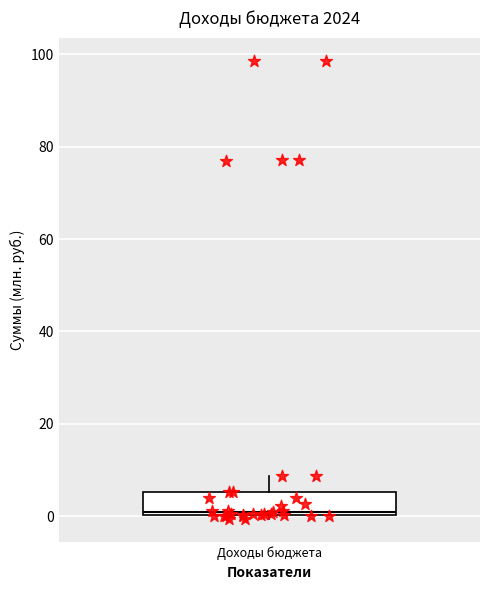

Where does the median line of the box for Доходы бюджета sit on the y-axis? The values are not printed on the chart, so give them approximately, as read against the axis.

2